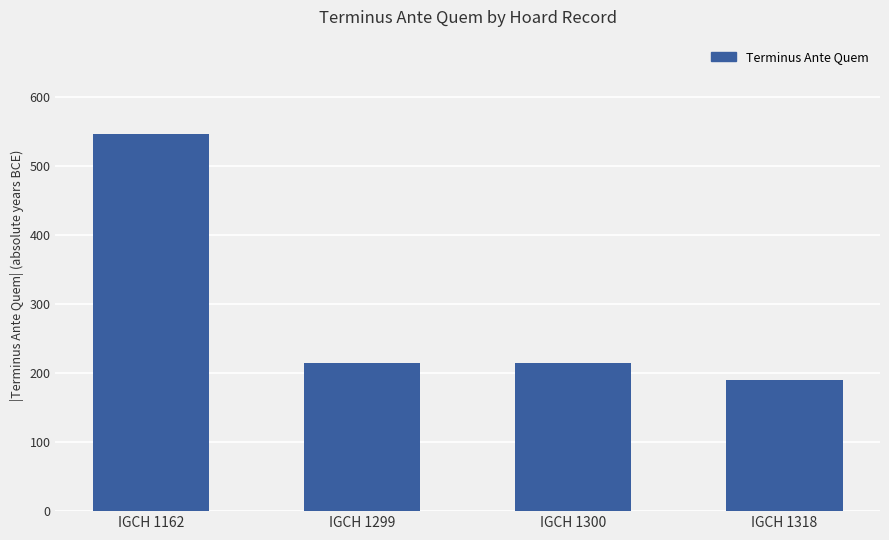

Which label corresponds to the smallest value in the chart?

IGCH 1318